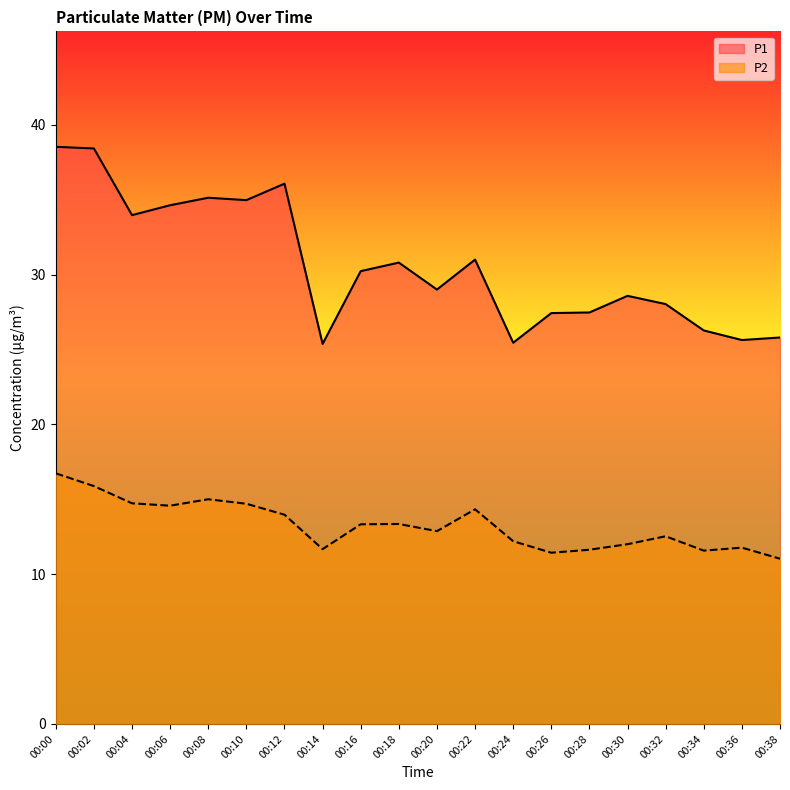

Which category has the highest value across all series?

00:00